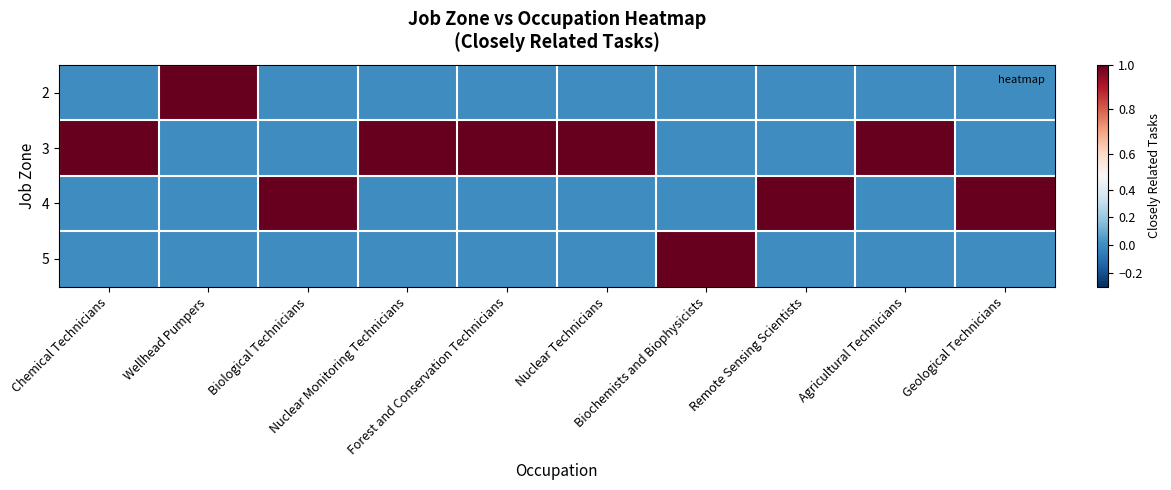

Reading left to right, list all the values displayed in this chart.

2: Chemical Technicians=0	Wellhead Pumpers=1	Biological Technicians=0	Nuclear Monitoring Technicians=0	Forest and Conservation Technicians=0	Nuclear Technicians=0	Biochemists and Biophysicists=0	Remote Sensing Scientists=0	Agricultural Technicians=0	Geological Technicians=0
3: Chemical Technicians=1	Wellhead Pumpers=0	Biological Technicians=0	Nuclear Monitoring Technicians=1	Forest and Conservation Technicians=1	Nuclear Technicians=1	Biochemists and Biophysicists=0	Remote Sensing Scientists=0	Agricultural Technicians=1	Geological Technicians=0
4: Chemical Technicians=0	Wellhead Pumpers=0	Biological Technicians=1	Nuclear Monitoring Technicians=0	Forest and Conservation Technicians=0	Nuclear Technicians=0	Biochemists and Biophysicists=0	Remote Sensing Scientists=1	Agricultural Technicians=0	Geological Technicians=1
5: Chemical Technicians=0	Wellhead Pumpers=0	Biological Technicians=0	Nuclear Monitoring Technicians=0	Forest and Conservation Technicians=0	Nuclear Technicians=0	Biochemists and Biophysicists=1	Remote Sensing Scientists=0	Agricultural Technicians=0	Geological Technicians=0